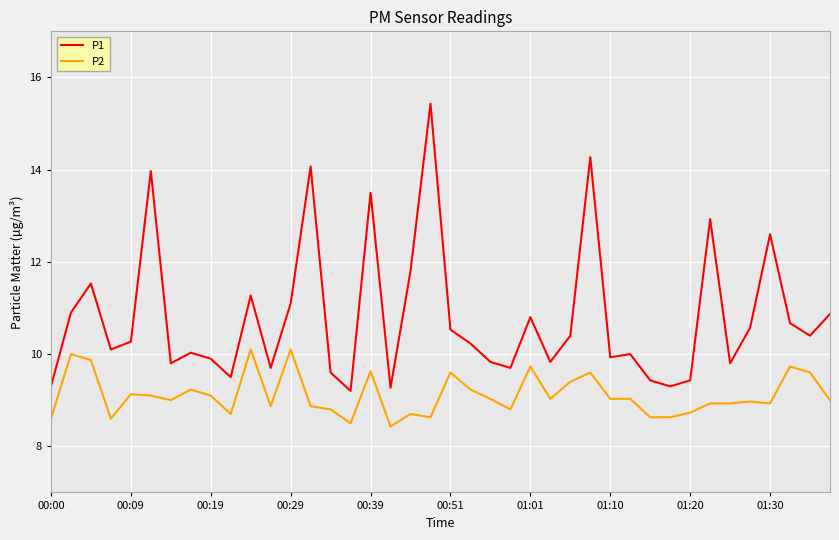

What is the difference between the maximum and minimum values in the P2 series?

1.7